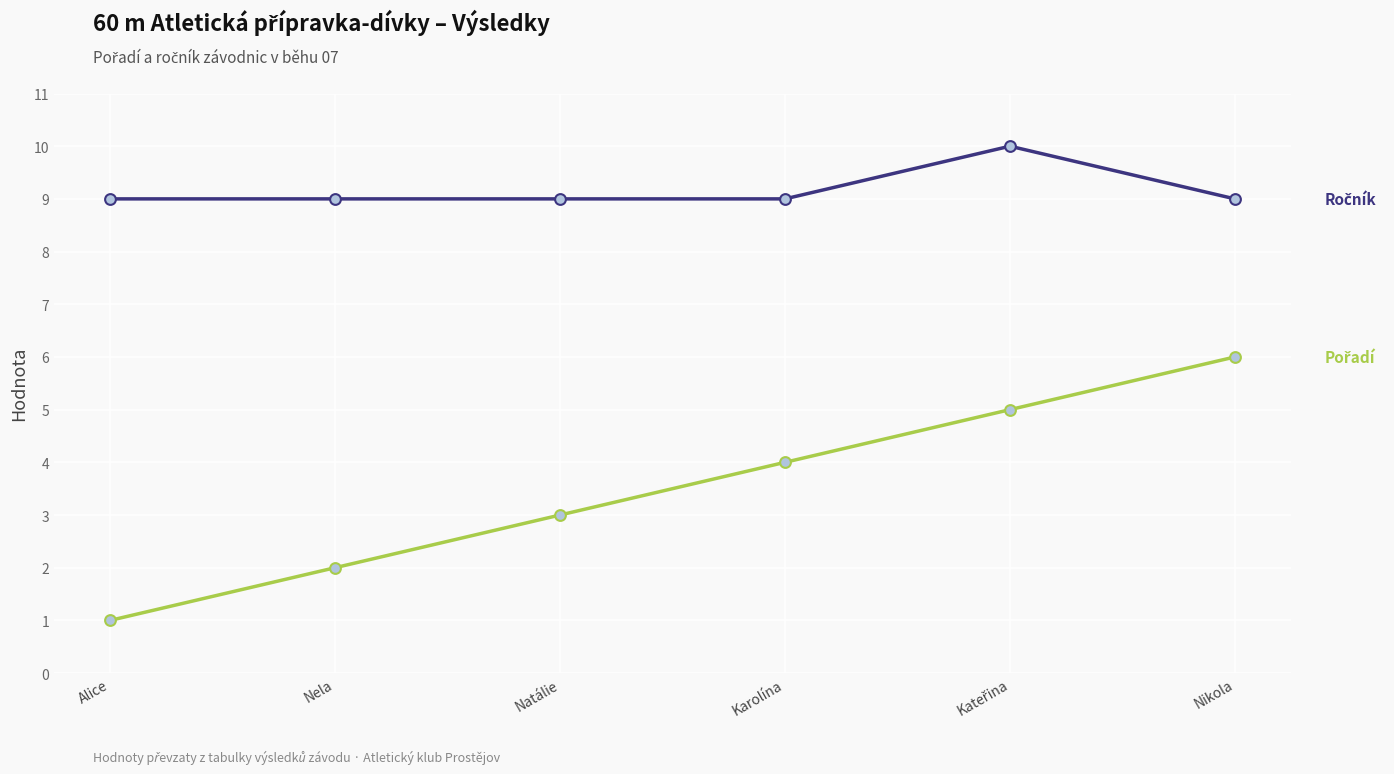

What is the total value across all series at Natálie?

12